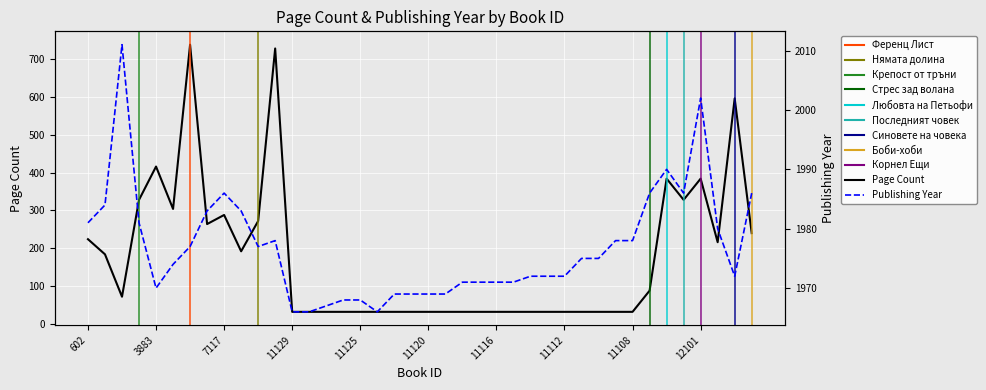

True or false: Page Count (7-Record Moving) and Publishing Year intersect in this chart.

False